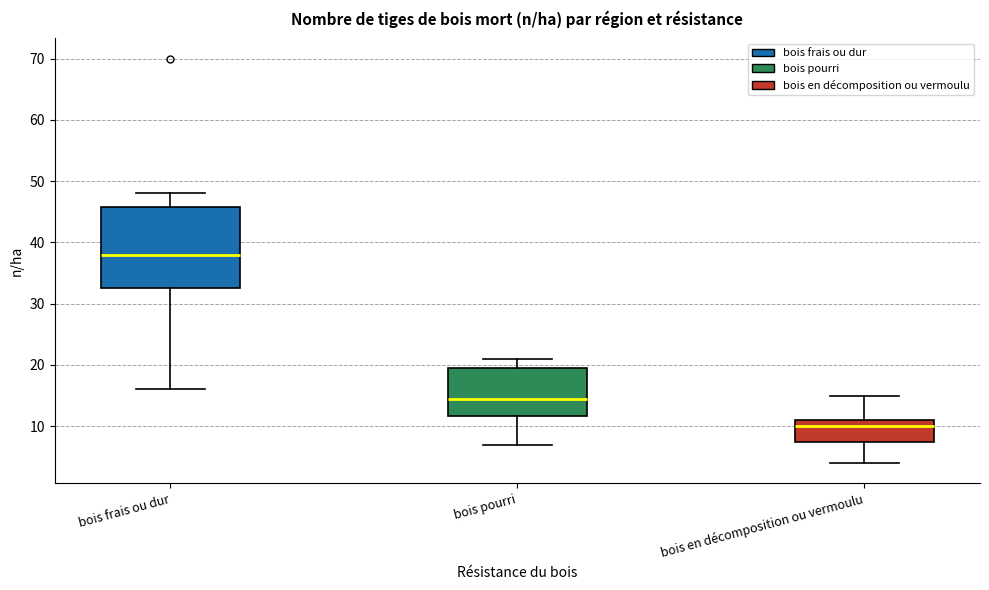

Which box is the tallest, from its lower edge to its upper edge?

bois frais ou dur